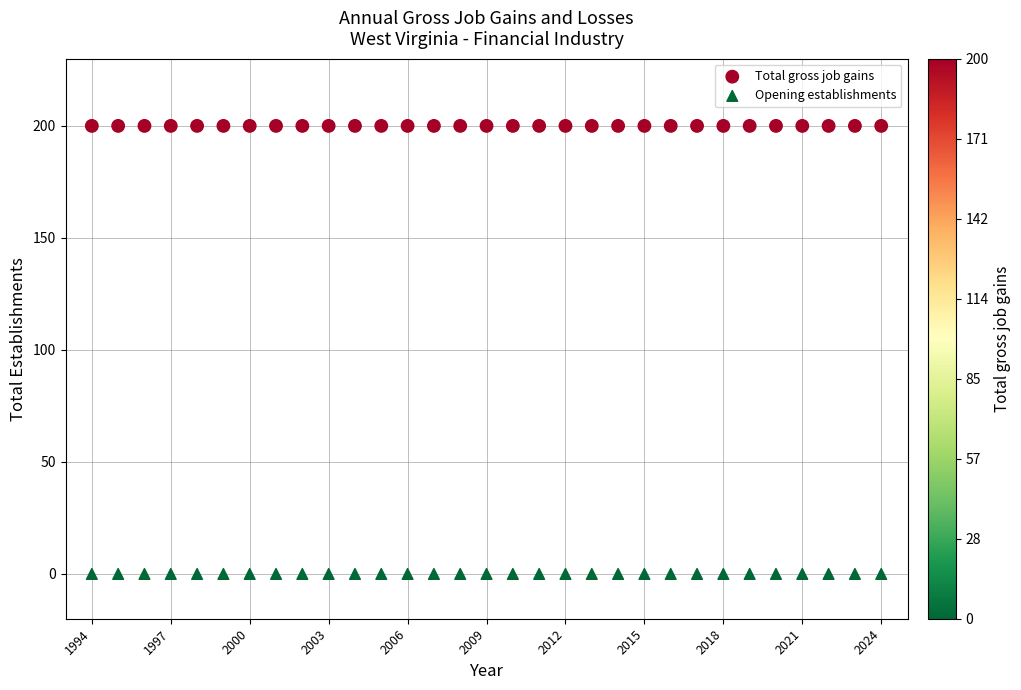

Which series contains the highest Y value?

Total gross job gains